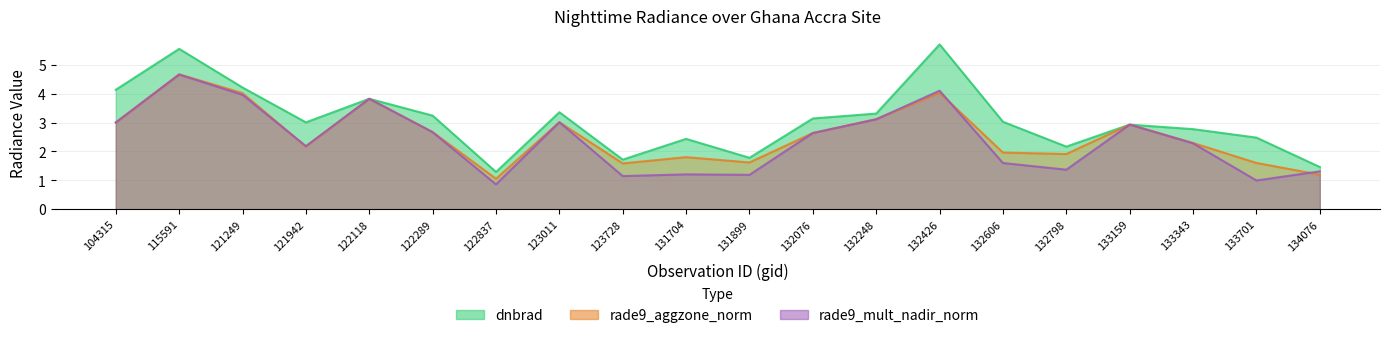

What are all the series names shown in the legend?

dnbrad, rade9_mult_nadir_norm, rade9_aggzone_norm